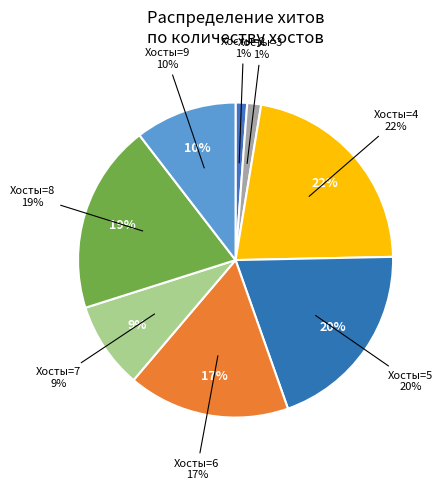

The 6 slice represents 11% of the pie. True or false?

False